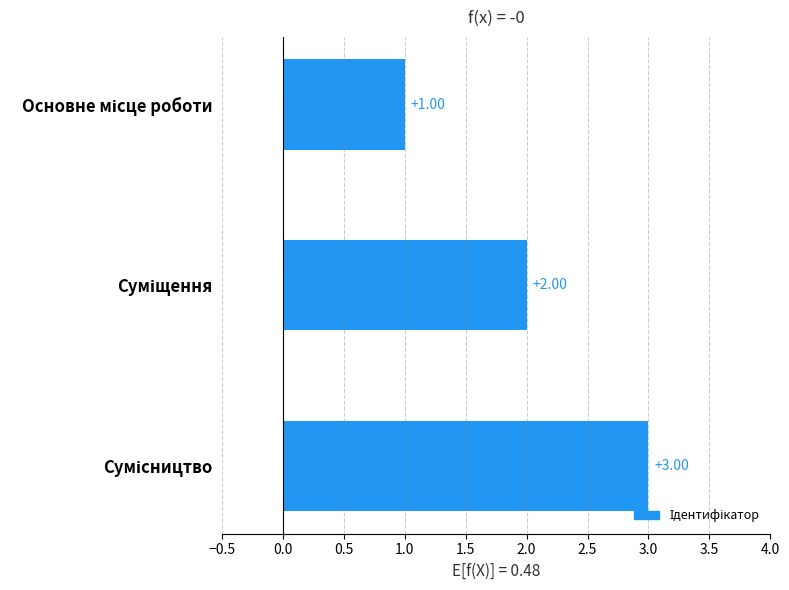

What is the sum of all values?

6